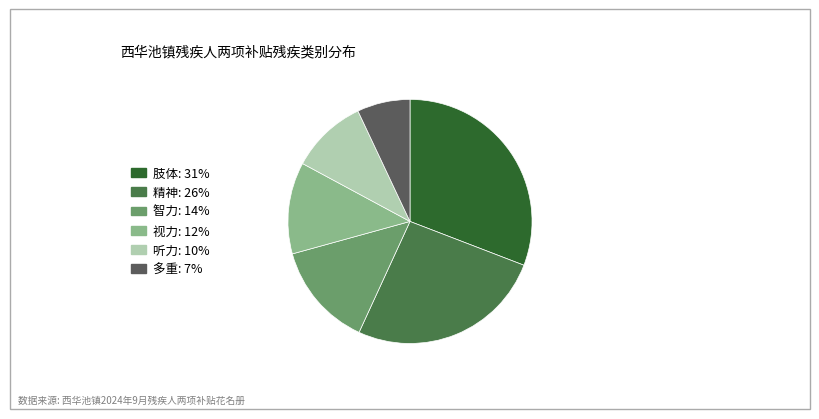

Rank the categories by value from highest to lowest.

肢体, 精神, 智力, 视力, 听力, 多重